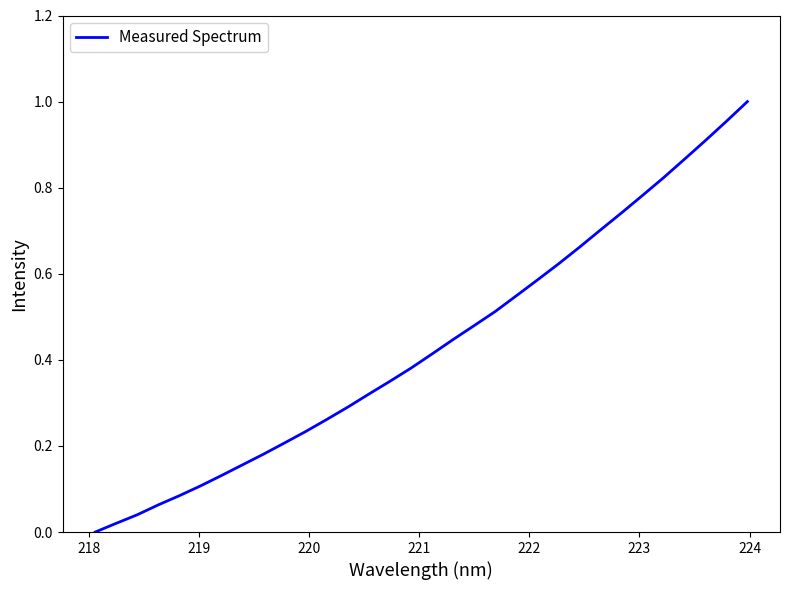

What is the value of the 27th point from the left?

0.8